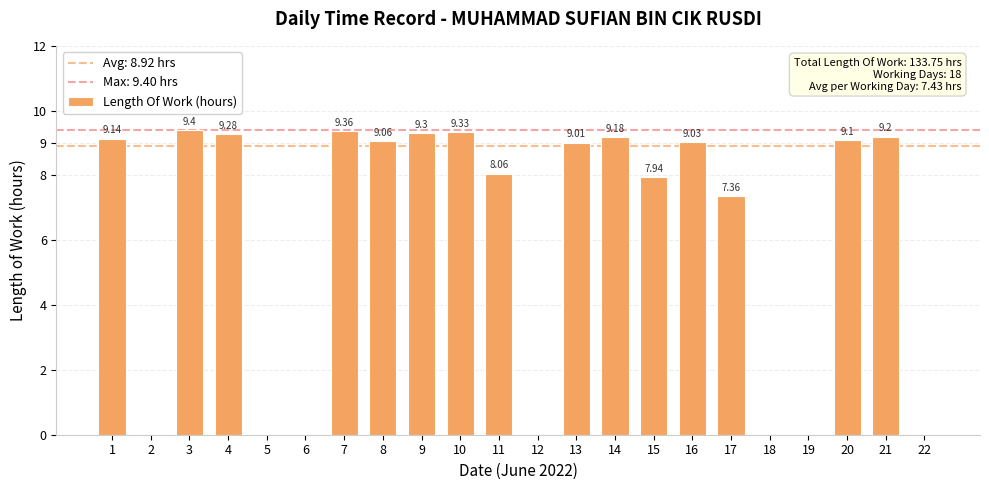

How many data points does each series have?

22